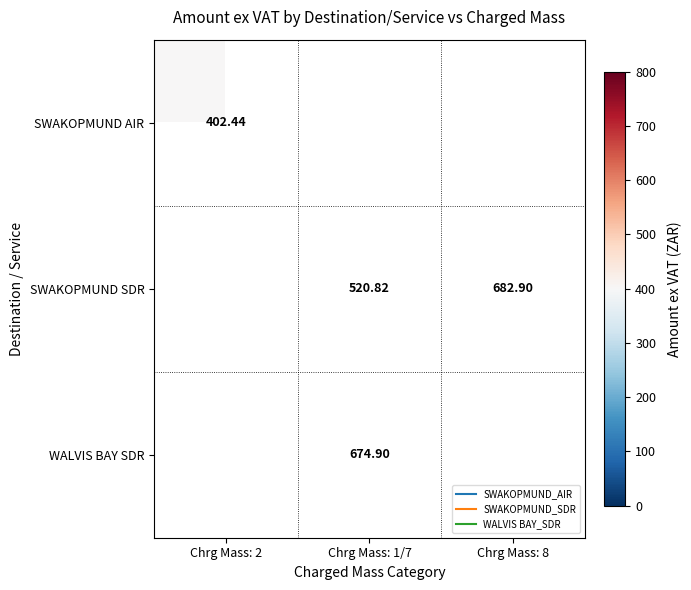

Which has a higher value, Chrg Mass: 8 or Chrg Mass: 2?

Chrg Mass: 2